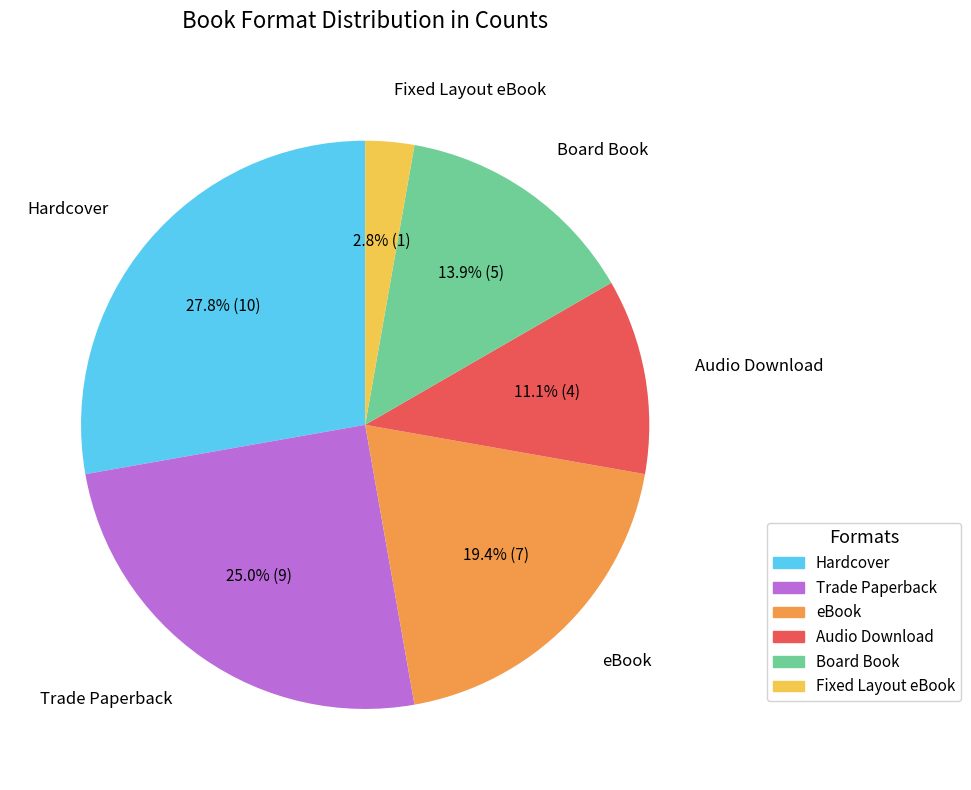

Does any single category account for the majority?

No